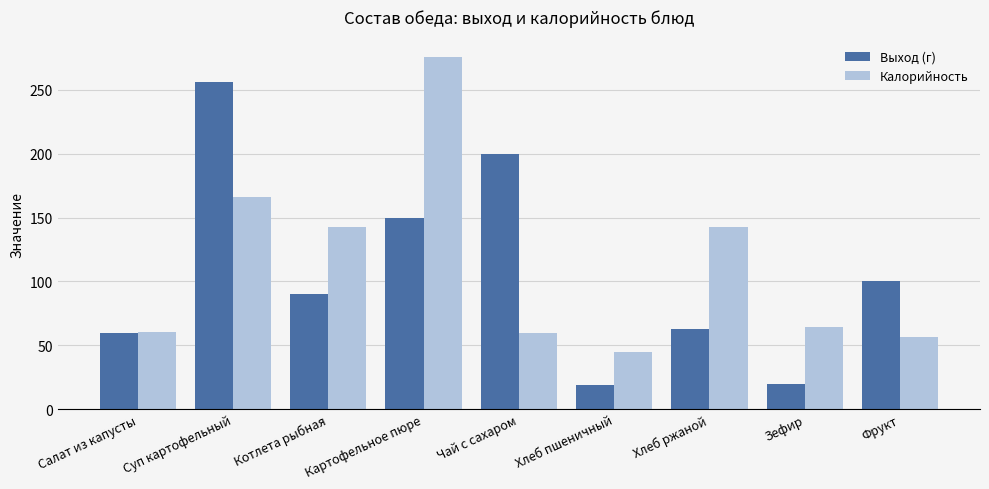

Where is Калорийность nearest to the value 160?

Суп картофельный